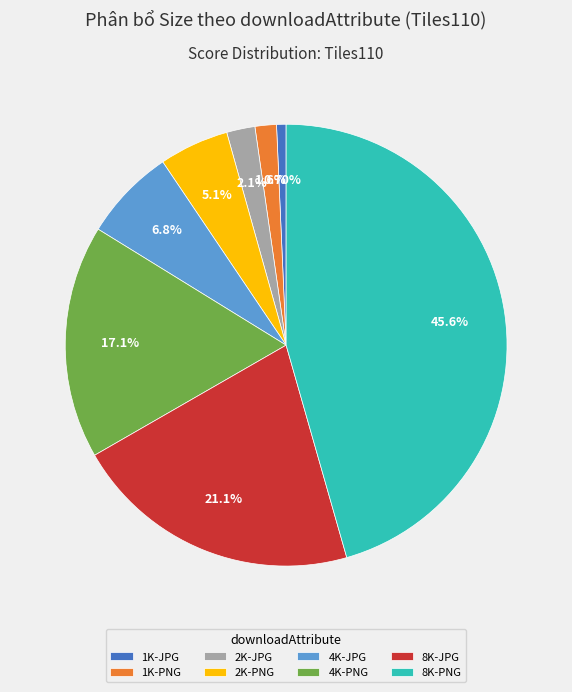

Which slice is the largest?

8K-PNG